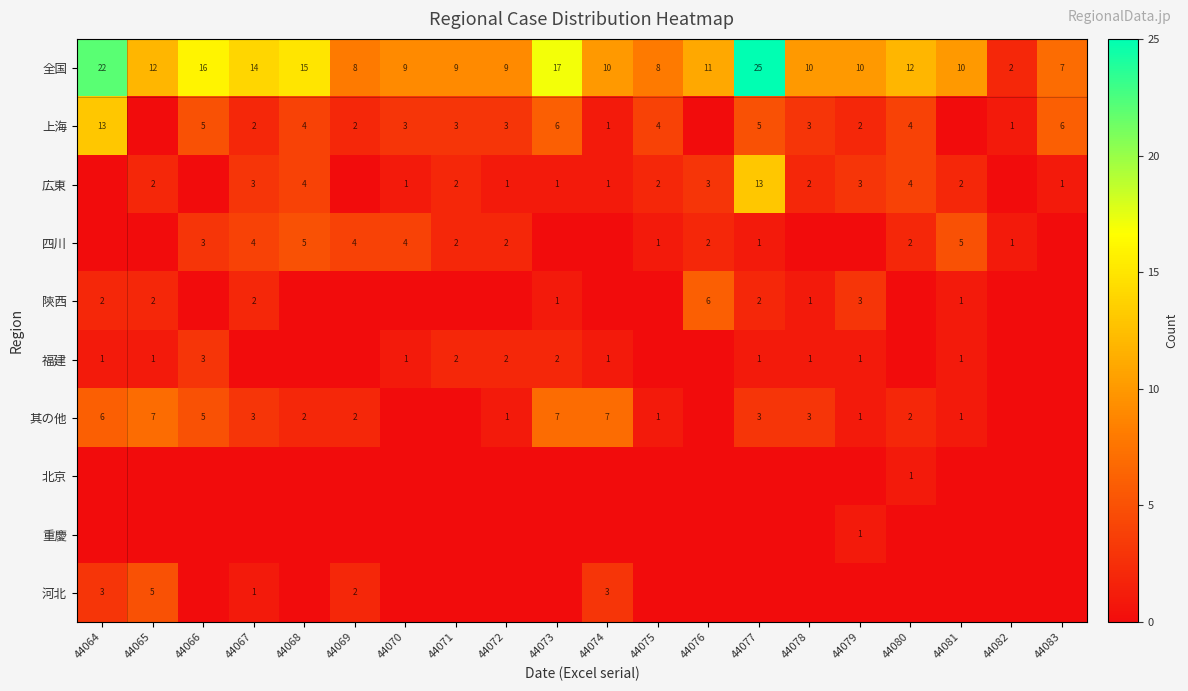

What is the spread (max minus min) of values at 44077?

25